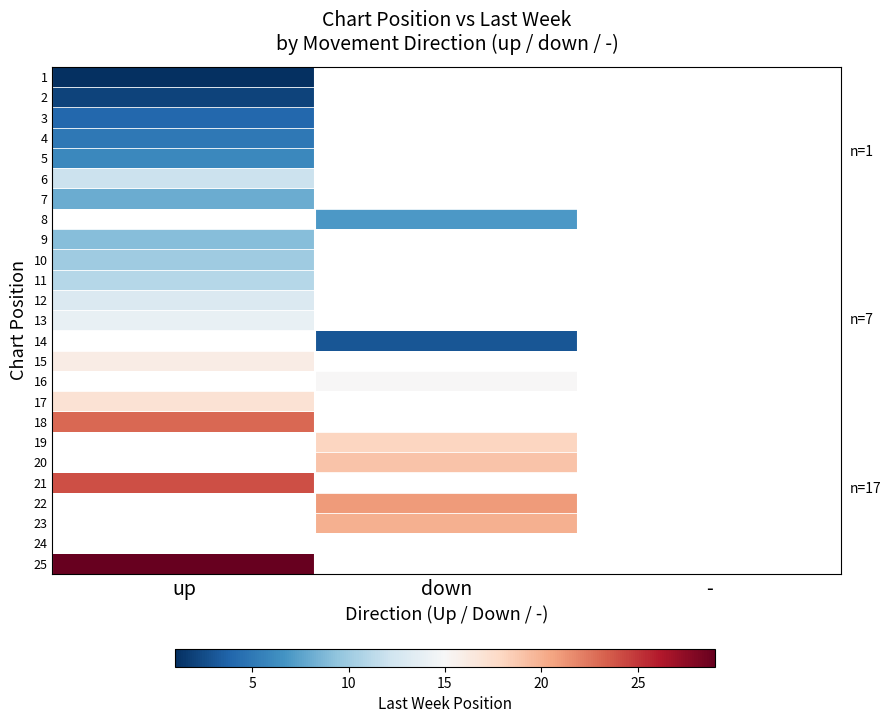

Which label corresponds to the smallest value in the chart?

up